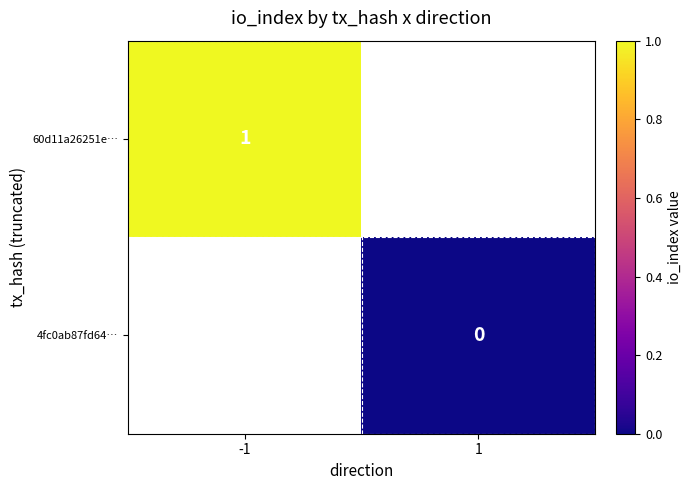

What is the total value across all series at -1?

1